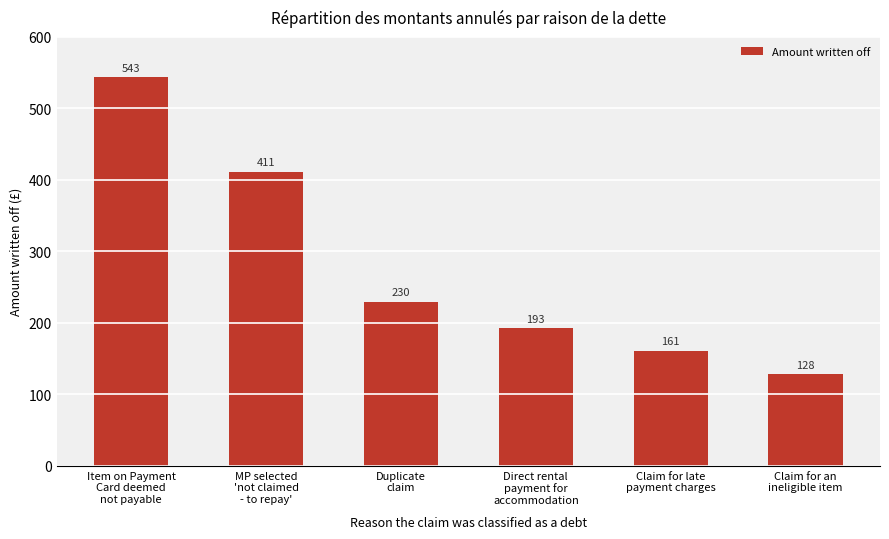

What is the approximate value at MP selected
'not claimed
- to repay'?

411.5